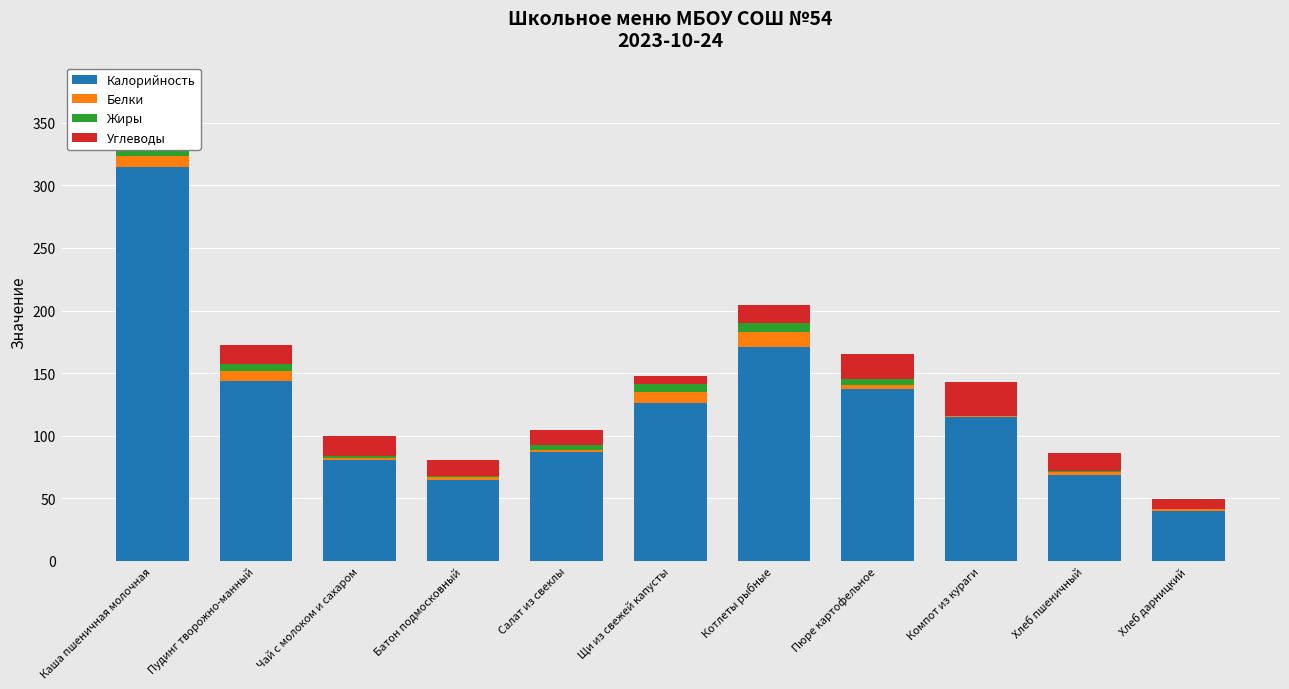

True or false: Жиры has a value of 0.2 at Хлеб дарницкий.

True